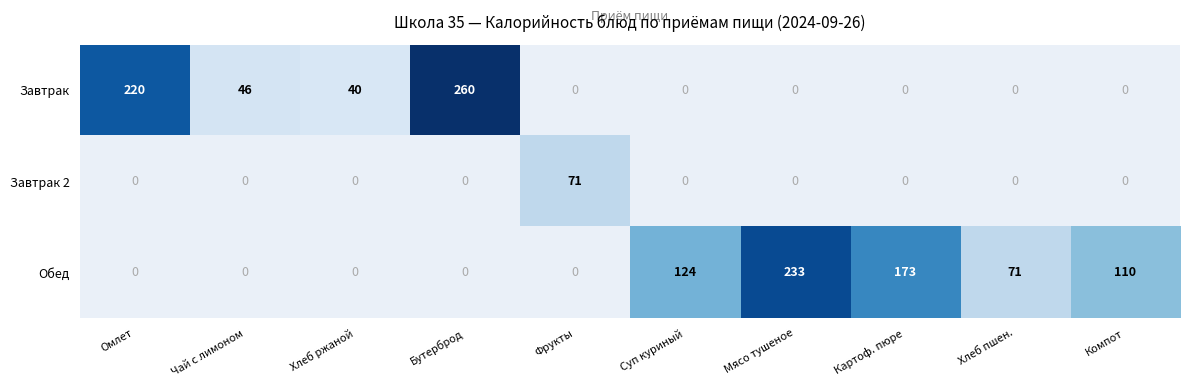

The value of Завтрак at Хлеб пшен. is 0. True or false?

True